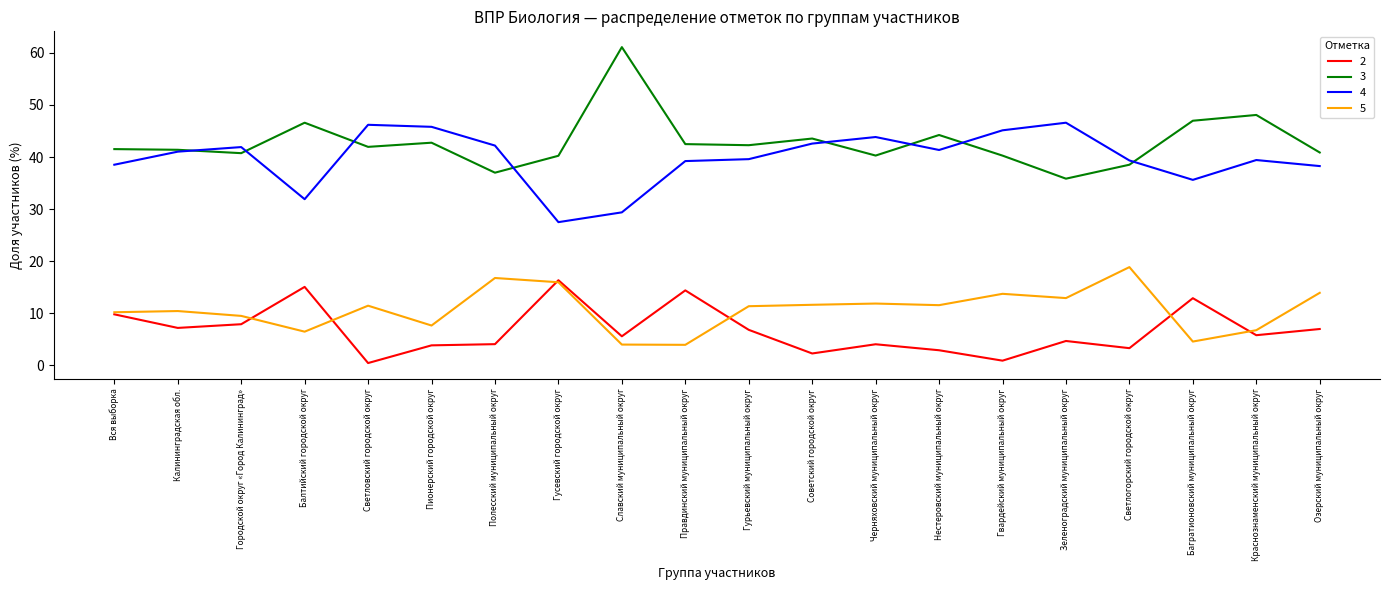

At Правдинский муниципальный округ, list the series in order from largest to smallest.

3, 4, 2, 5